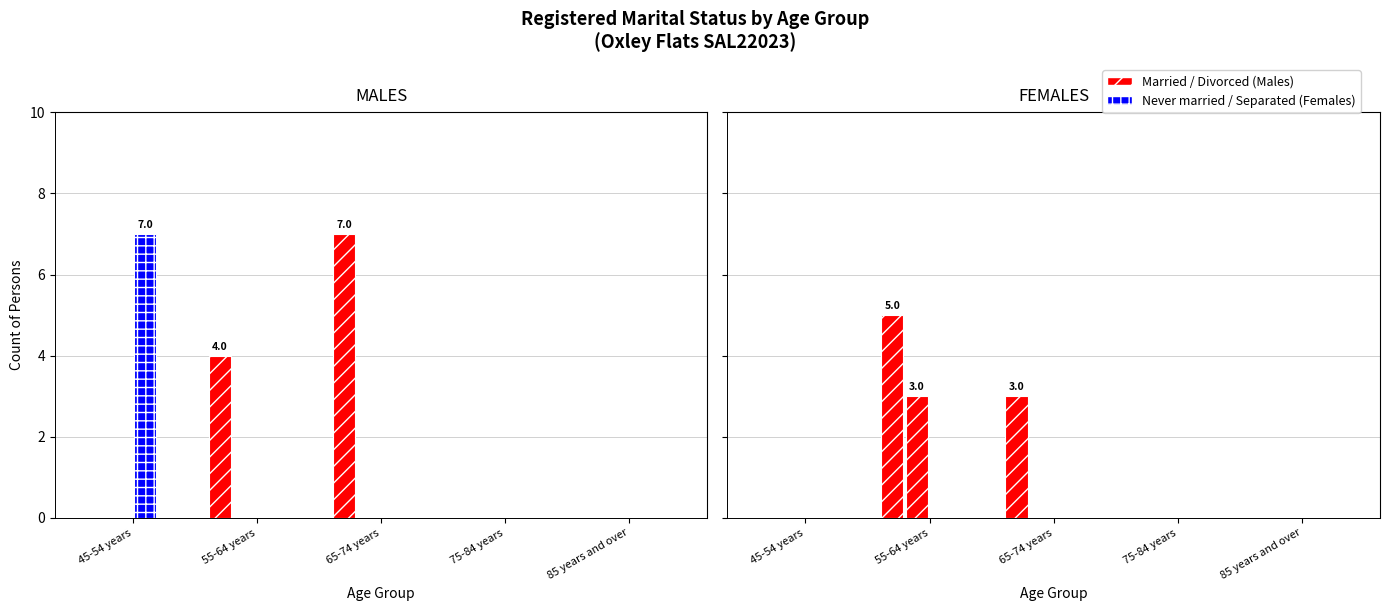

Which series changed the most between 45-54 years and 65-74 years?

Married